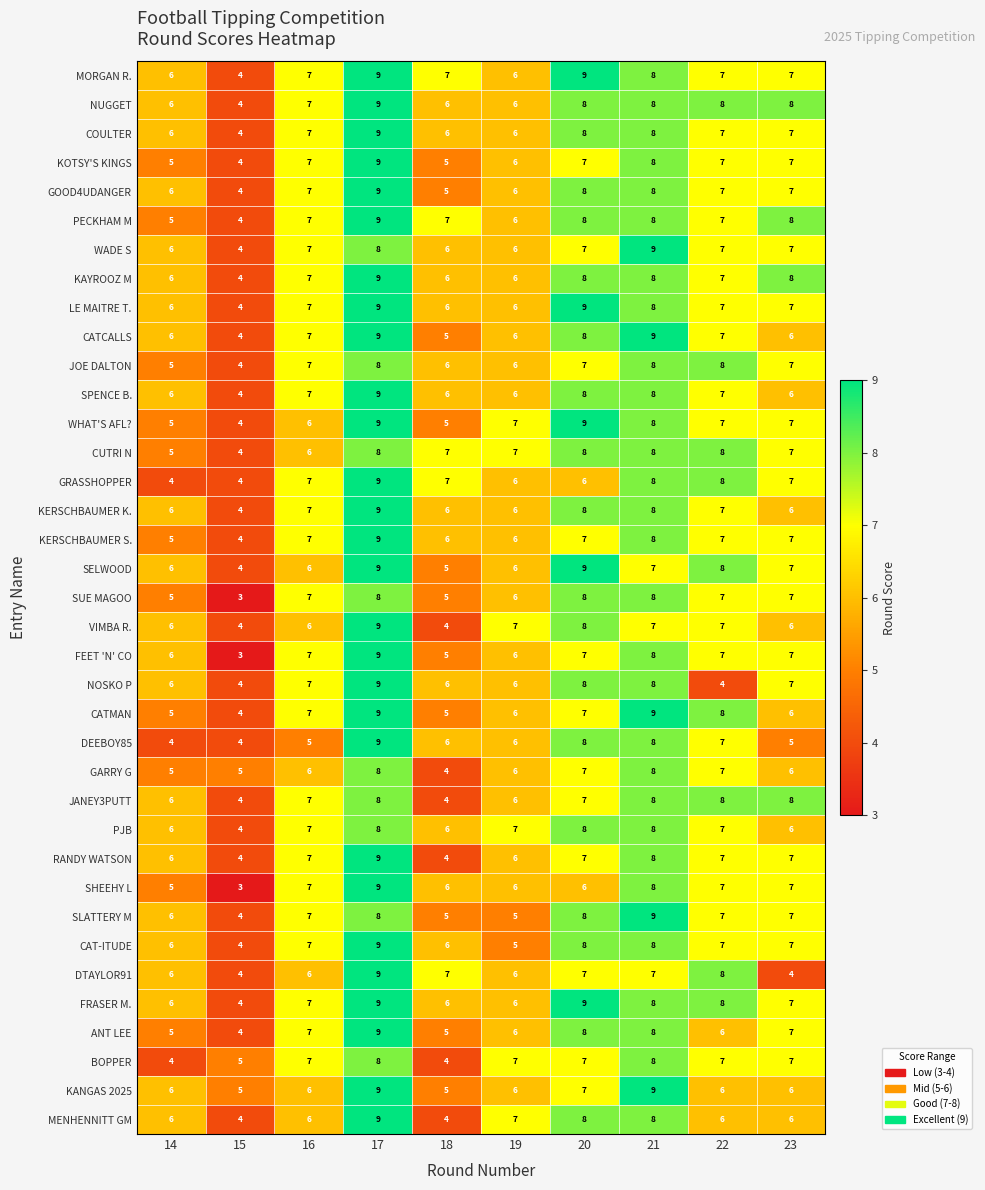

Which category has the lowest value in the KERSCHBAUMER K. series?

15